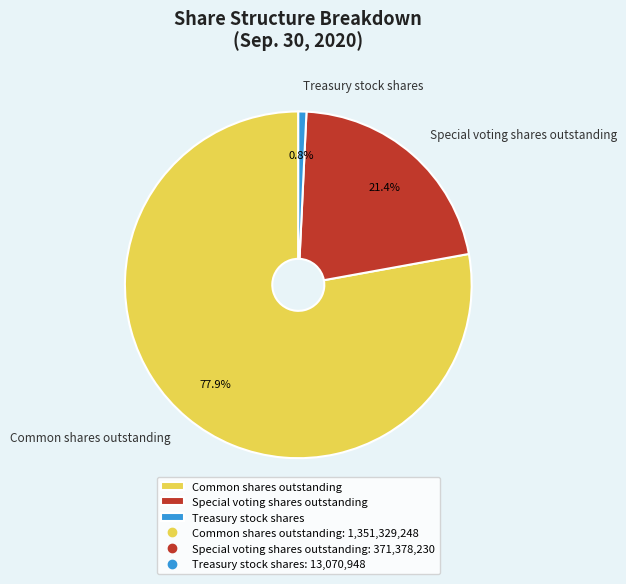

What is the ratio of the value at Special voting shares outstanding to the value at Common shares outstanding?

0.3